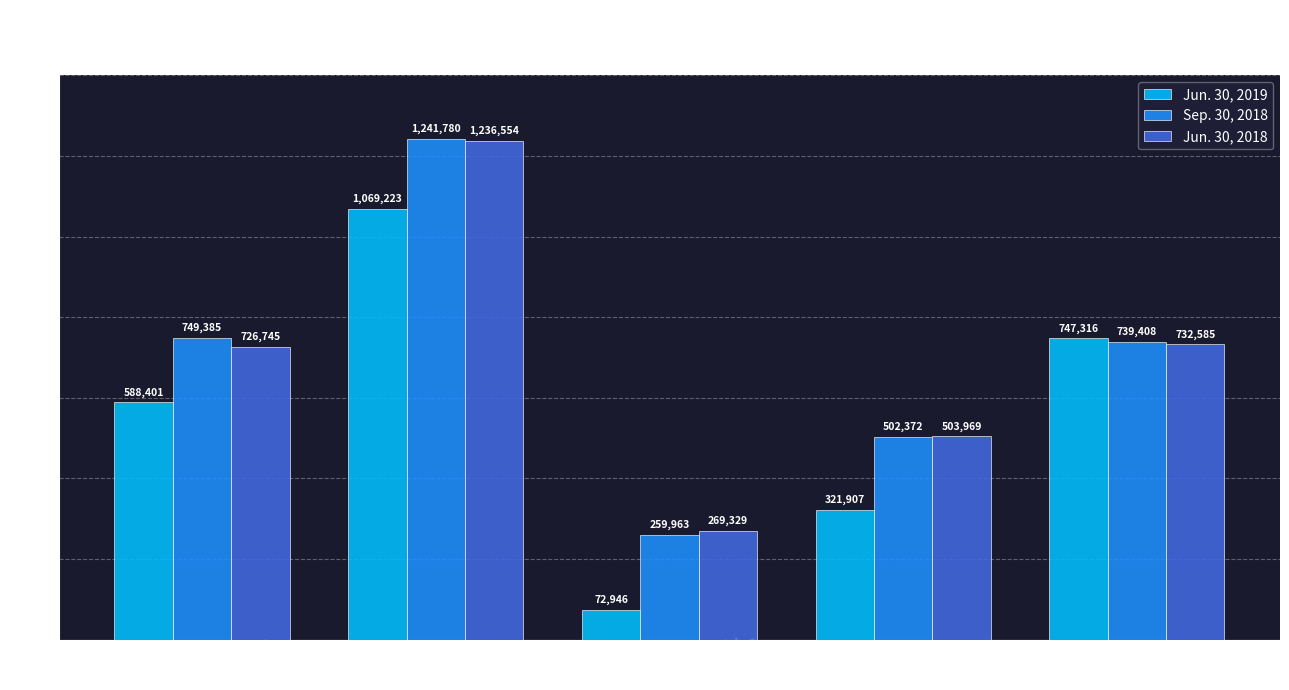

Is it true that Jun. 30, 2019 equals 321907 at Total liabilities?

True